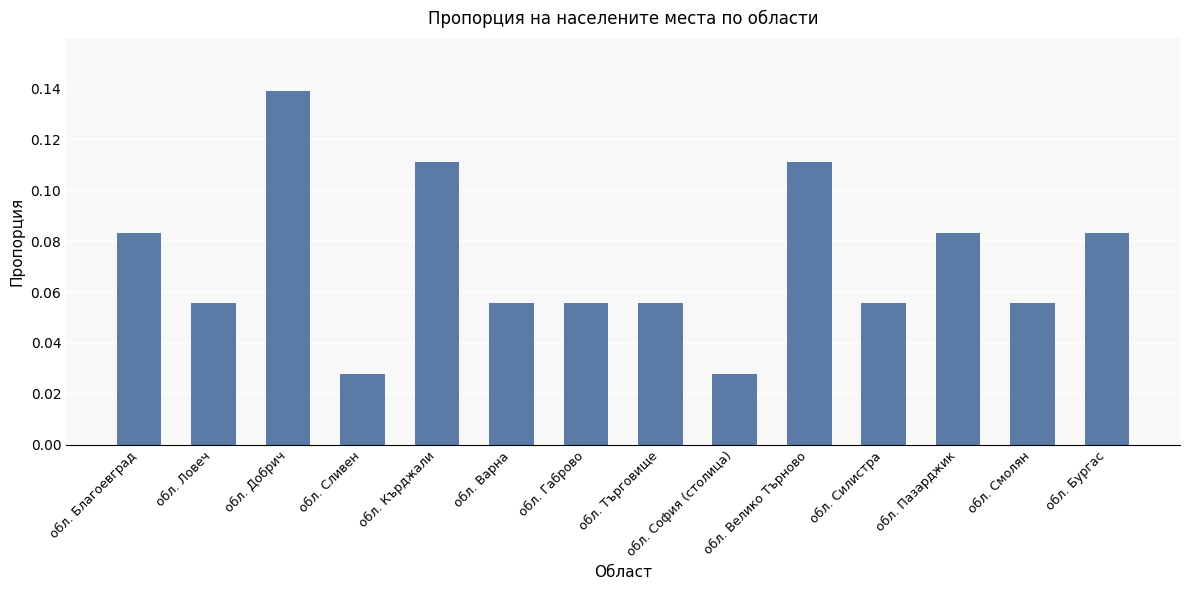

What is the label of the 9th bar from the left?

обл. София (столица)